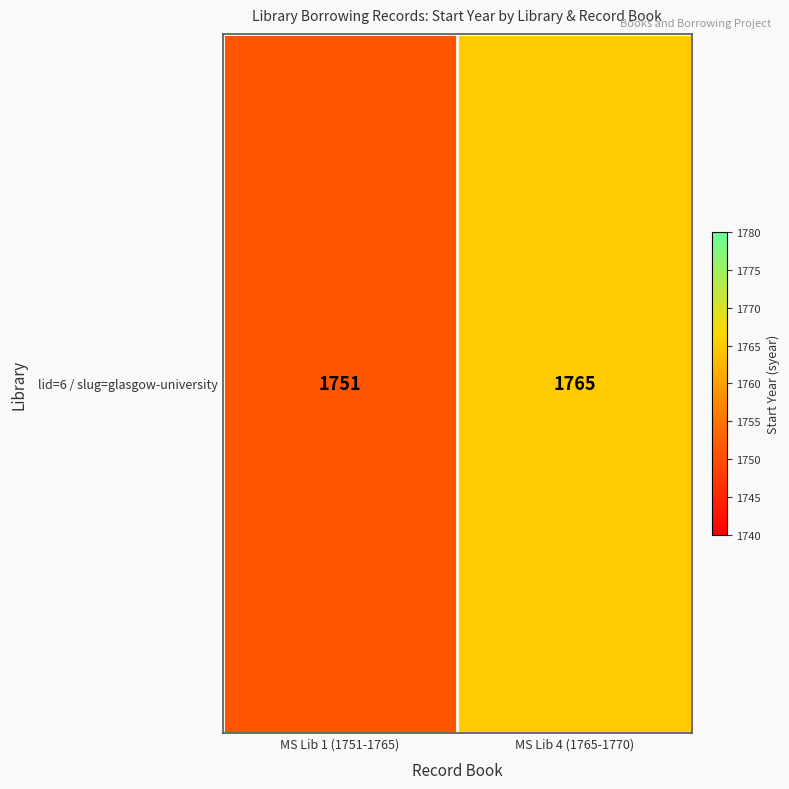

Which category has the lowest value across all series?

MS Lib 1 (1751-1765)